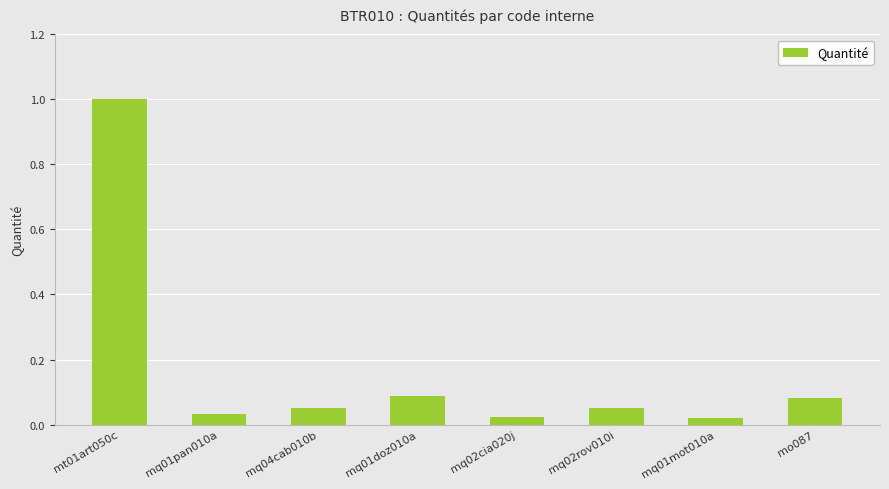

What is the change in value from mt01art050c to mo087?

-0.9